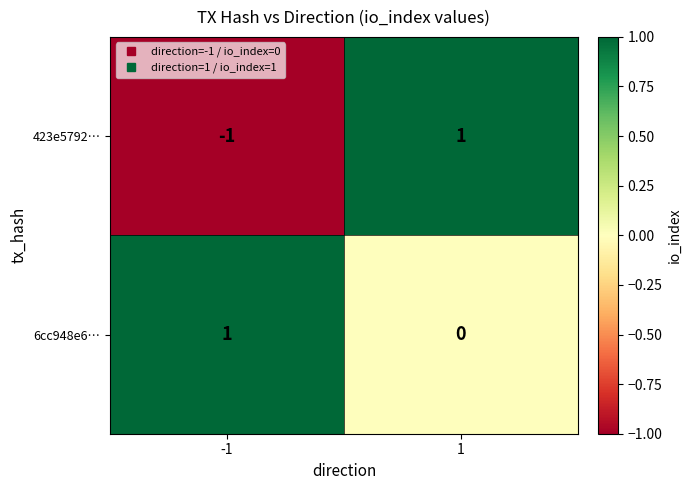

Is it true that 423e5792… equals -1 at -1?

True